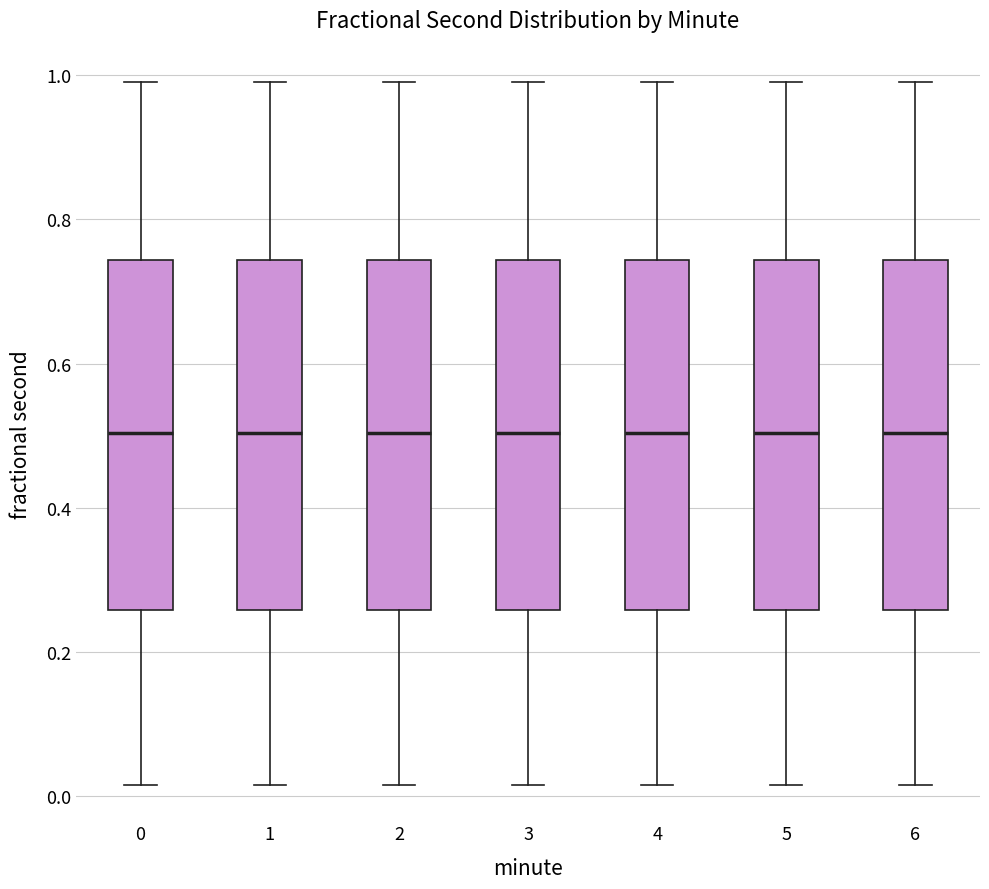

Reading left to right, transcribe this box plot: for each box, give where its median line is, the range the box spans, and where its two whiskers end, as read against the y-axis. The values are not printed on the chart, so give them approximately, as read against the axis.

0: median 0.50, box 0.26 to 0.74, whiskers 0.02 to 1.00
1: median 0.50, box 0.26 to 0.74, whiskers 0.02 to 1.00
2: median 0.50, box 0.26 to 0.74, whiskers 0.02 to 1.00
3: median 0.50, box 0.26 to 0.74, whiskers 0.02 to 1.00
4: median 0.50, box 0.26 to 0.74, whiskers 0.02 to 1.00
5: median 0.50, box 0.26 to 0.74, whiskers 0.02 to 1.00
6: median 0.50, box 0.26 to 0.74, whiskers 0.02 to 1.00